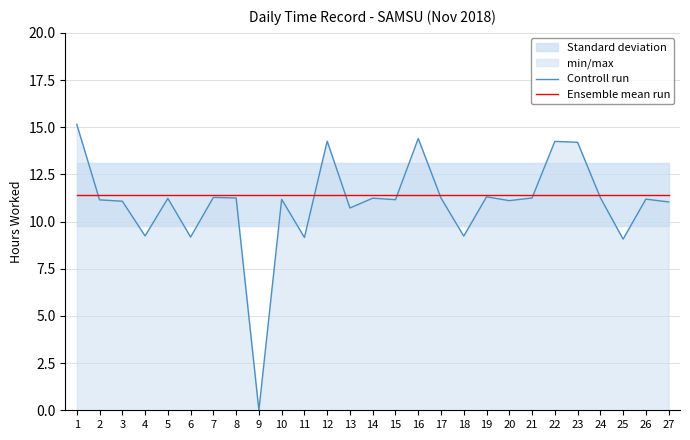

What is the value of the Ensemble mean run point at the 21st from the left?

11.4